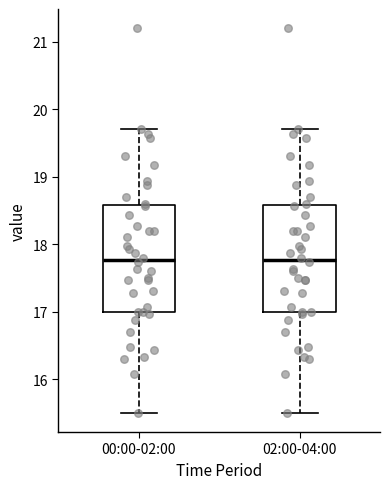

Reading left to right, transcribe this box plot: for each box, give where its median line is, the range the box spans, and where its two whiskers end, as read against the y-axis. The values are not printed on the chart, so give them approximately, as read against the axis.

00:00-02:00: median 17.8, box 17.0 to 18.6, whiskers 15.5 to 19.7
02:00-04:00: median 17.8, box 17.0 to 18.6, whiskers 15.5 to 19.7